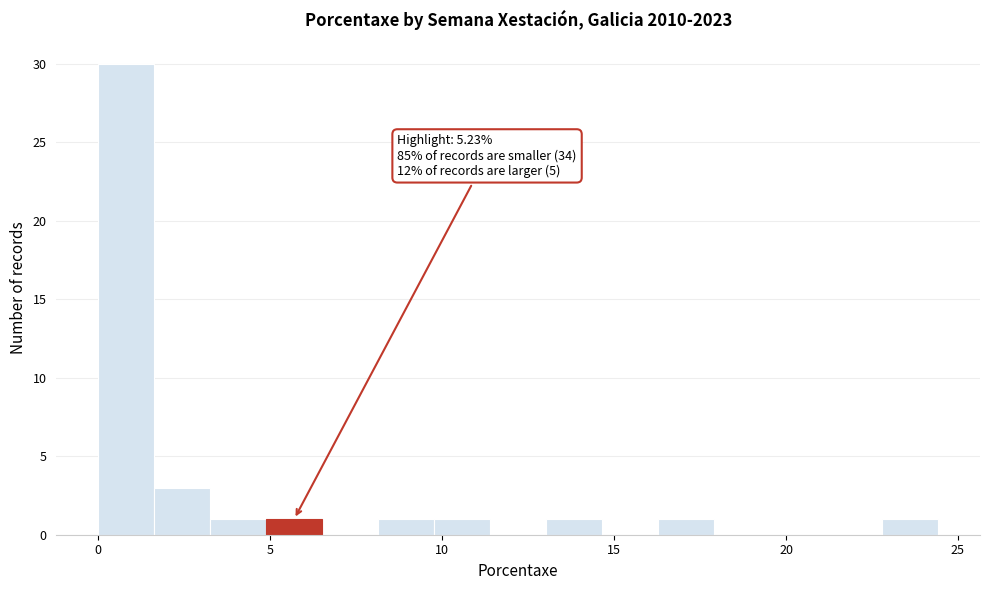

Read against the x-axis, roughly where is the centre of the tallest bar?

1.0